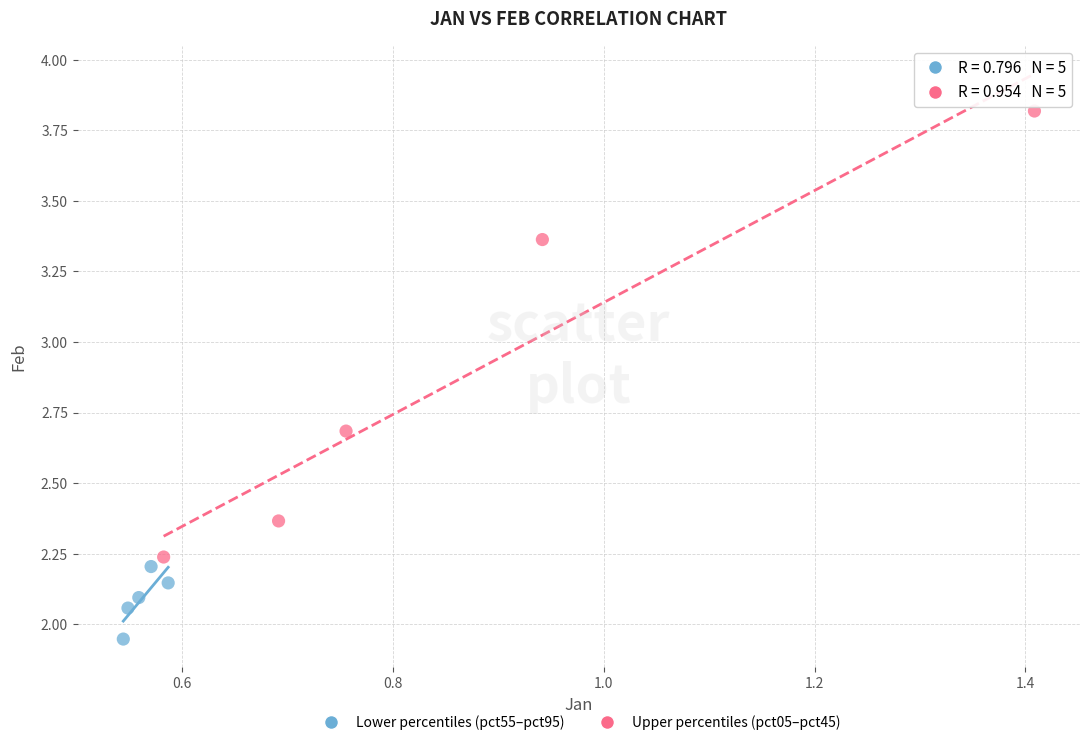

Which series contains the highest Y value?

Upper percentiles (pct05–pct45)